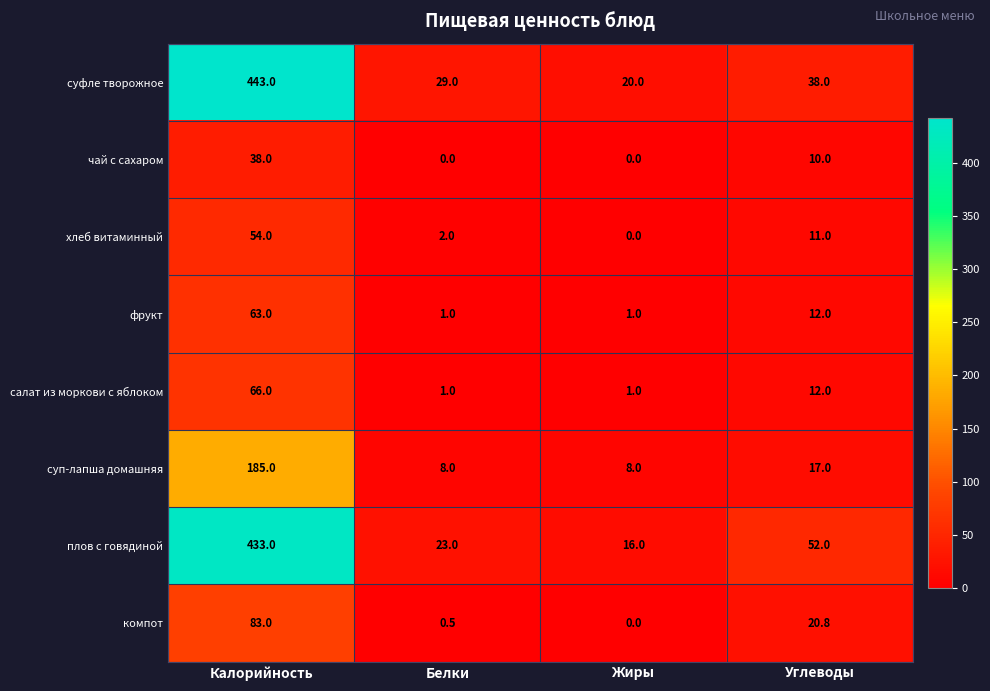

What is the difference between the highest and lowest values at Калорийность?

405.0